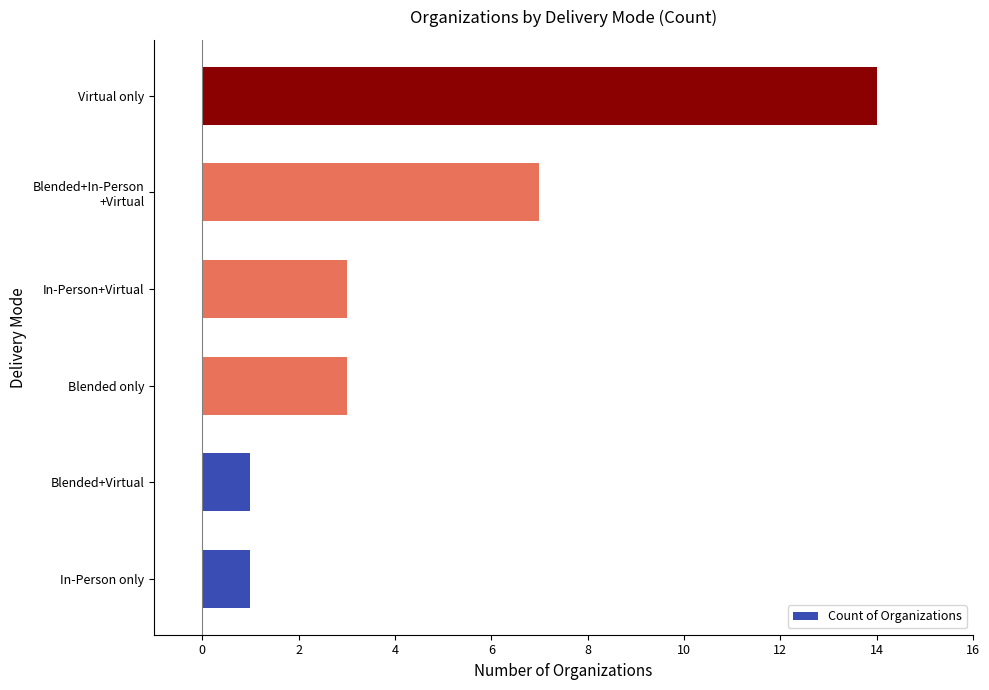

Is it true that the value at In-Person only is 1?

True